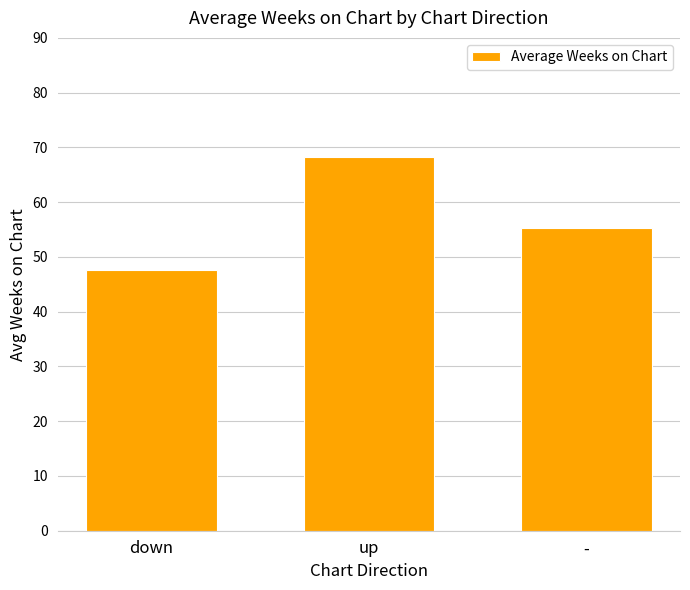

Is it true that the value at - is 81.4?

False